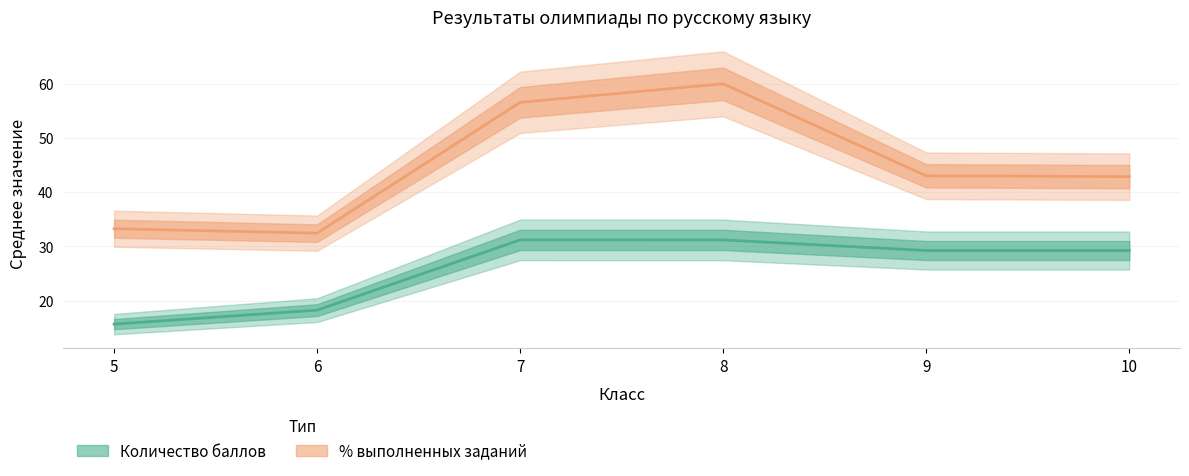

Which series has the widest spread of values?

% выполненных заданий